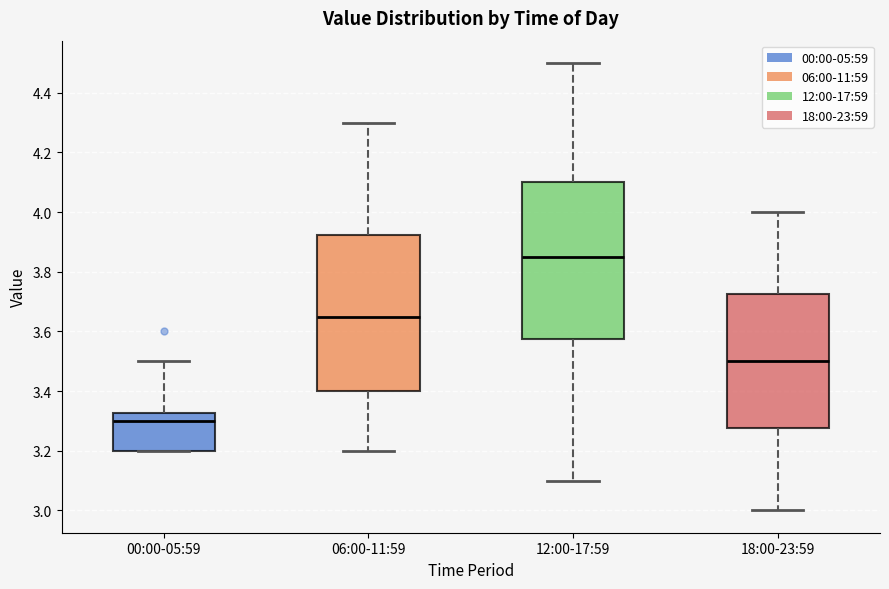

Reading left to right, read every box against the y-axis: the position of its median line, the range the box covers, and the ends of its whiskers. The values are not printed on the chart, so give them approximately, as read against the axis.

00:00-05:59: median 3.30, box 3.20 to 3.32, whiskers 3.20 to 3.50
06:00-11:59: median 3.66, box 3.40 to 3.92, whiskers 3.20 to 4.30
12:00-17:59: median 3.86, box 3.58 to 4.10, whiskers 3.10 to 4.50
18:00-23:59: median 3.50, box 3.28 to 3.72, whiskers 3.00 to 4.00